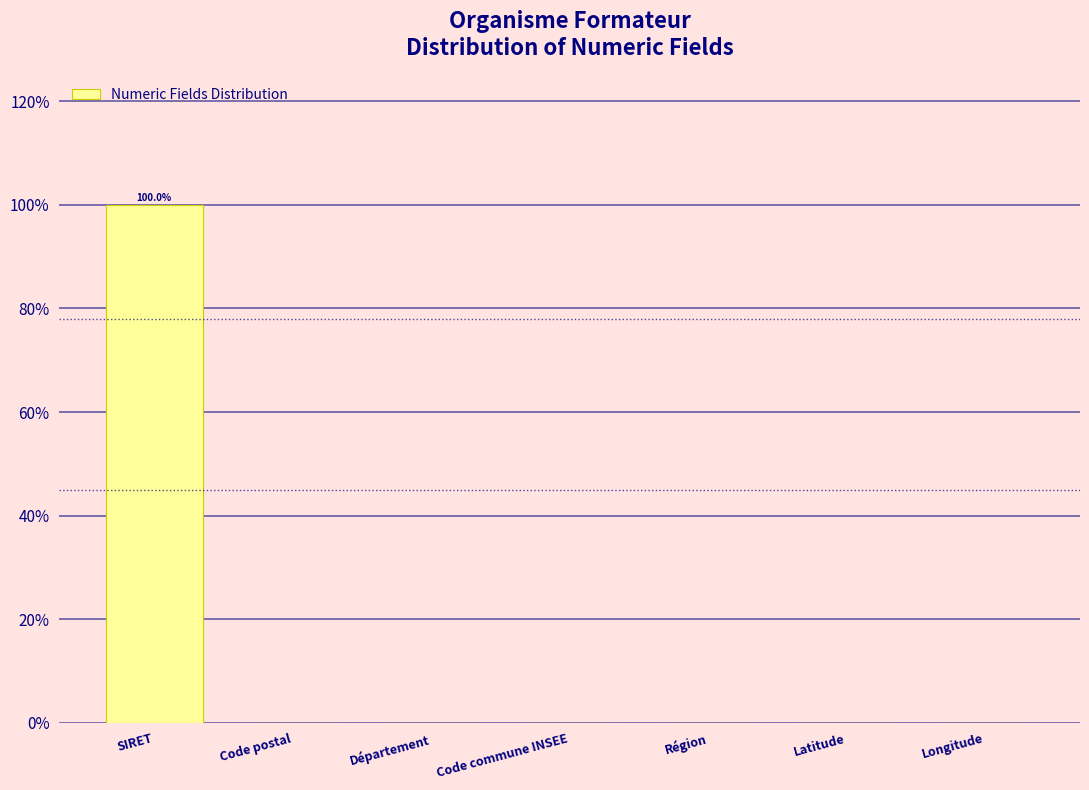

True or false: the data shows 0.0 at Latitude.

True